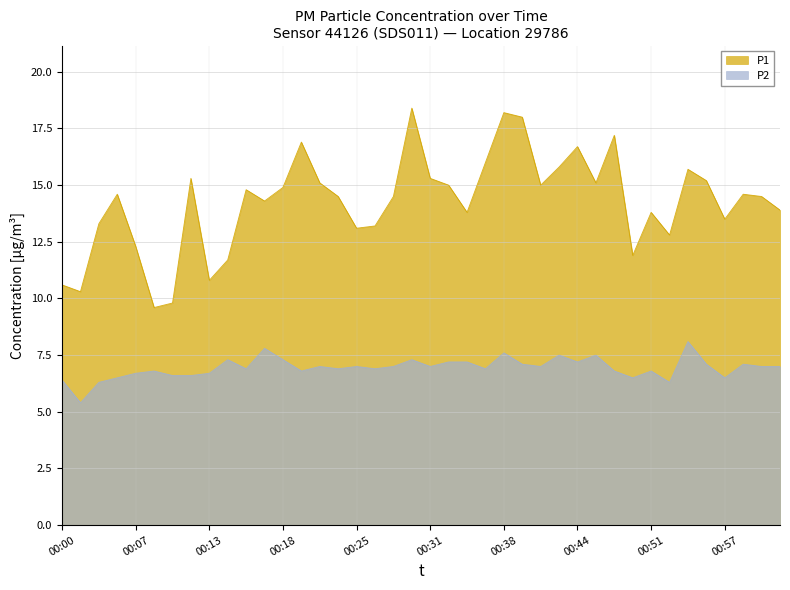

What is the difference between the P1 values at 00:30 and 00:17?

4.1